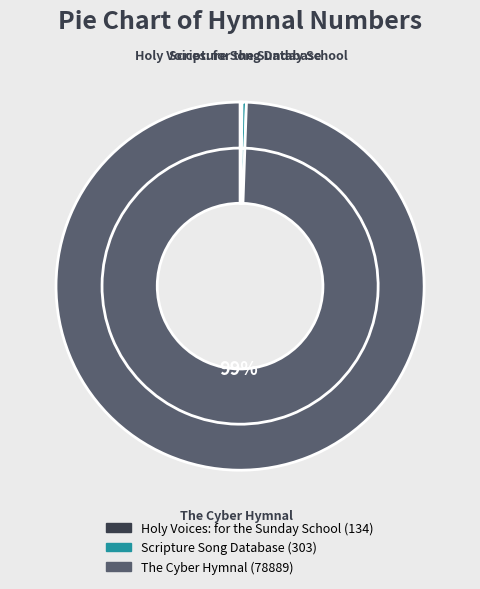

Is it true that Holy Voices: for the Sunday School is 0% of the pie?

True